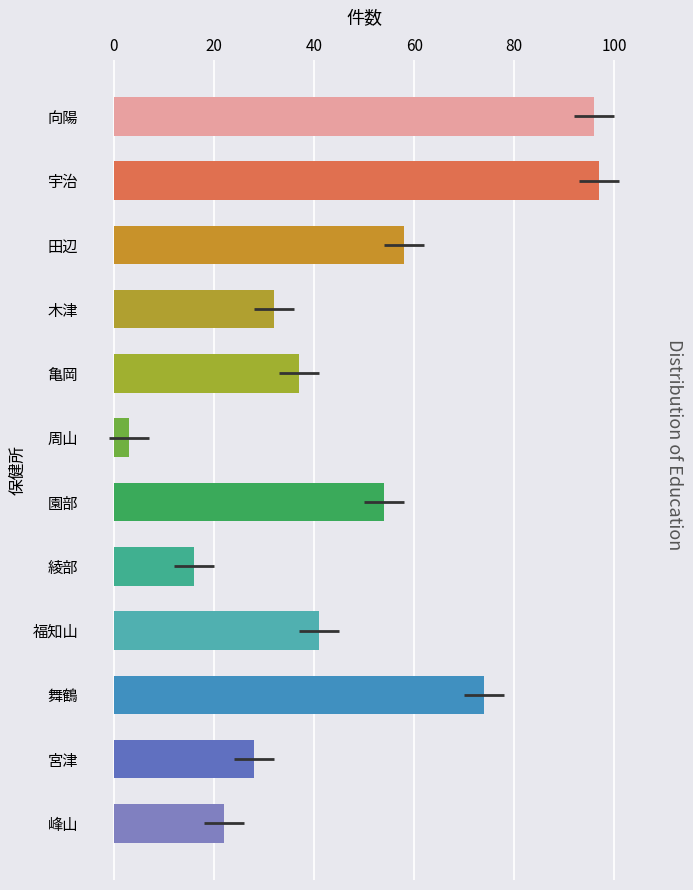

Are the bars grouped side by side (vs. stacked)?

No